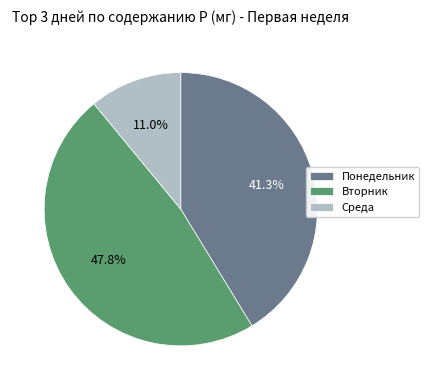

What percentage do Понедельник and Среда together represent?

52.2%